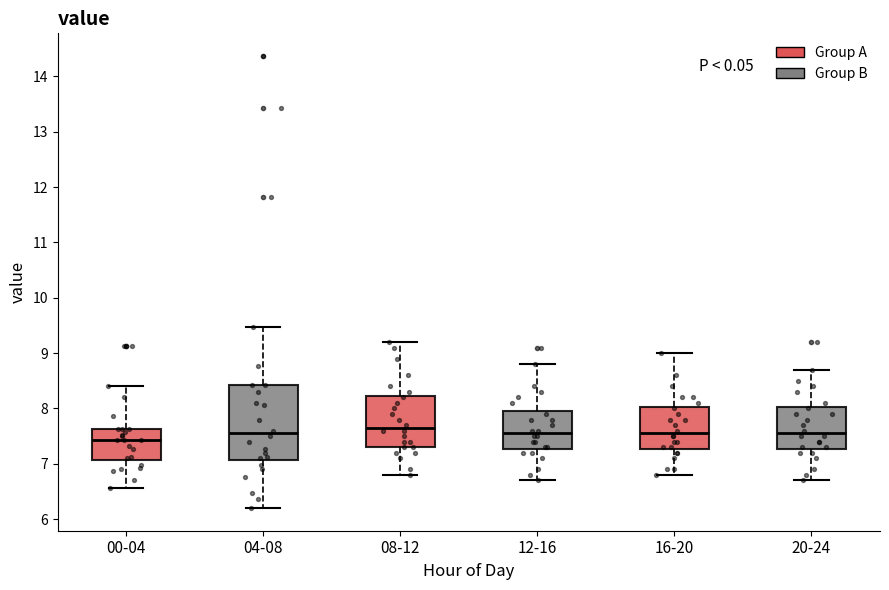

Where is the upper edge of the box for 20-24 on the y-axis? The values are not printed on the chart, so give them approximately, as read against the axis.

8.0